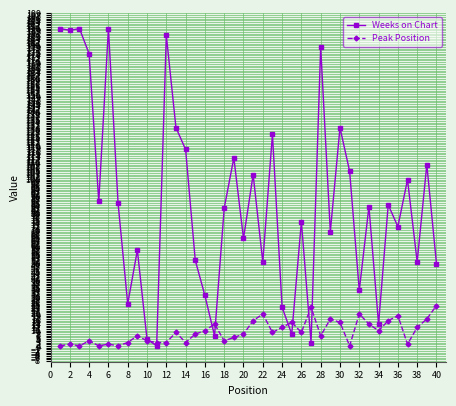

List the series in order of their overall mean, highest first.

Weeks on Chart, Peak Position